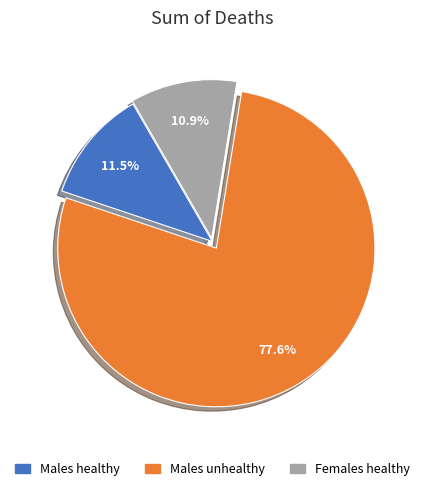

What is the largest slice in the pie chart?

Males unhealthy